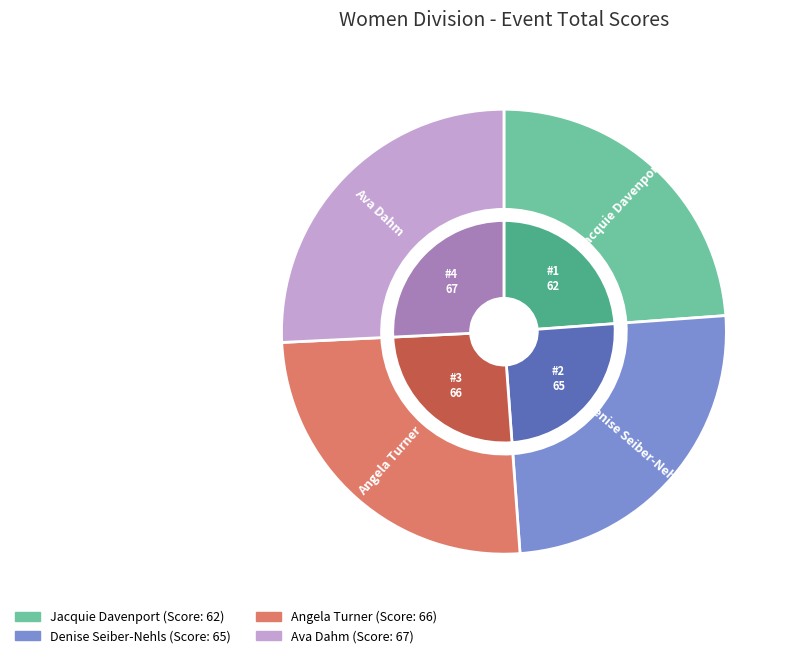

The Jacquie Davenport slice represents 36% of the pie. True or false?

False